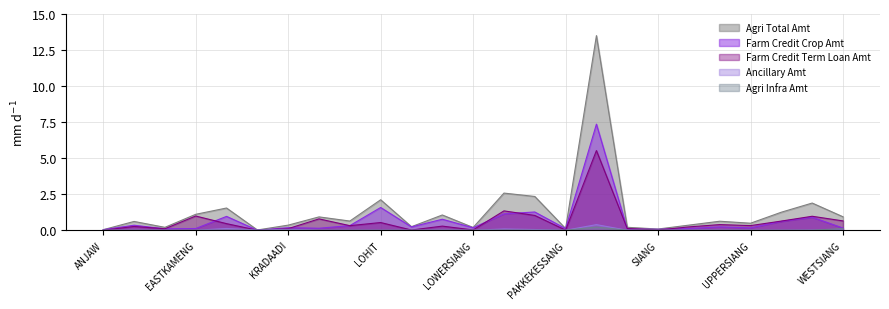

What is the total value across all series at LOWERDIBANGVALLEY?

2.1